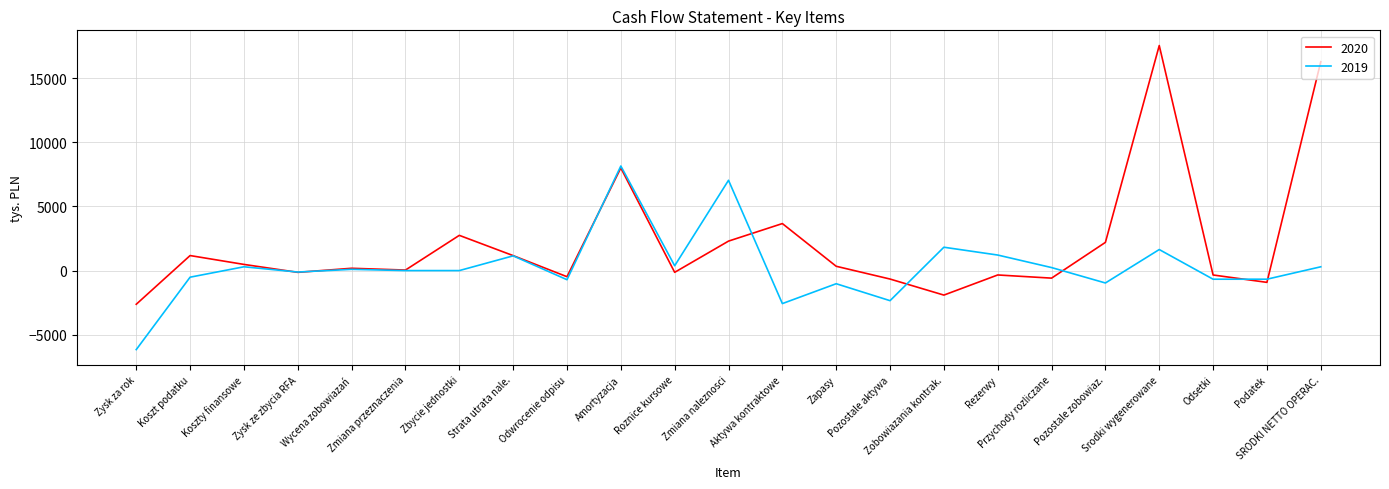

Which series has the largest total across all categories?

2020